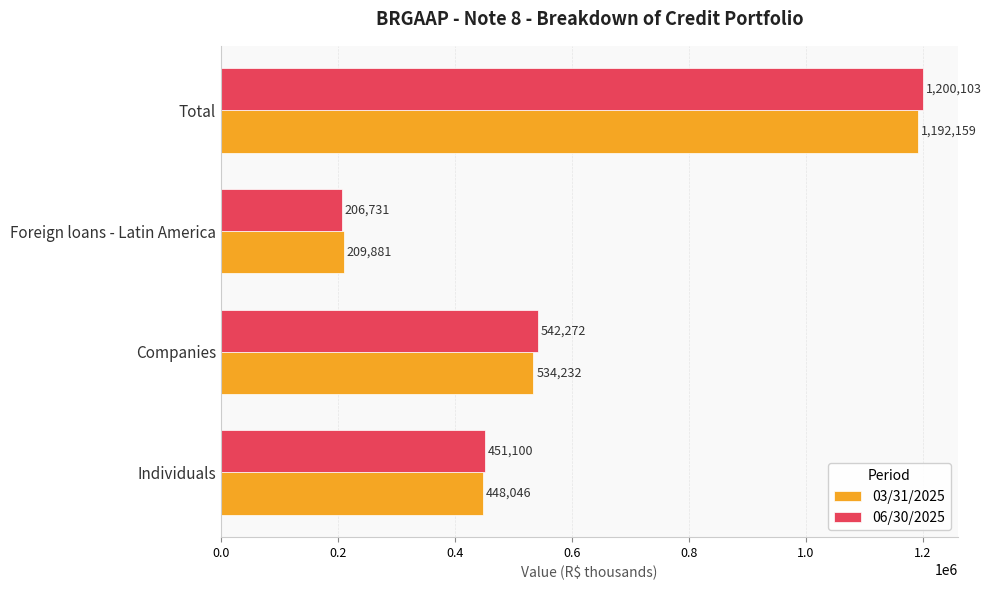

The value of 06/30/2025 at Foreign loans - Latin America is 206731. True or false?

True